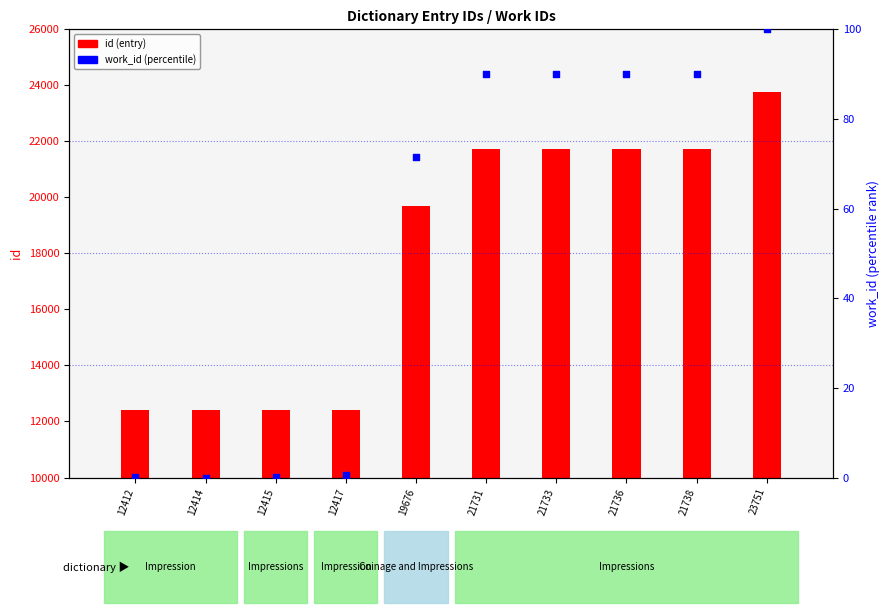

At which category is the sum across all series the highest?

23751